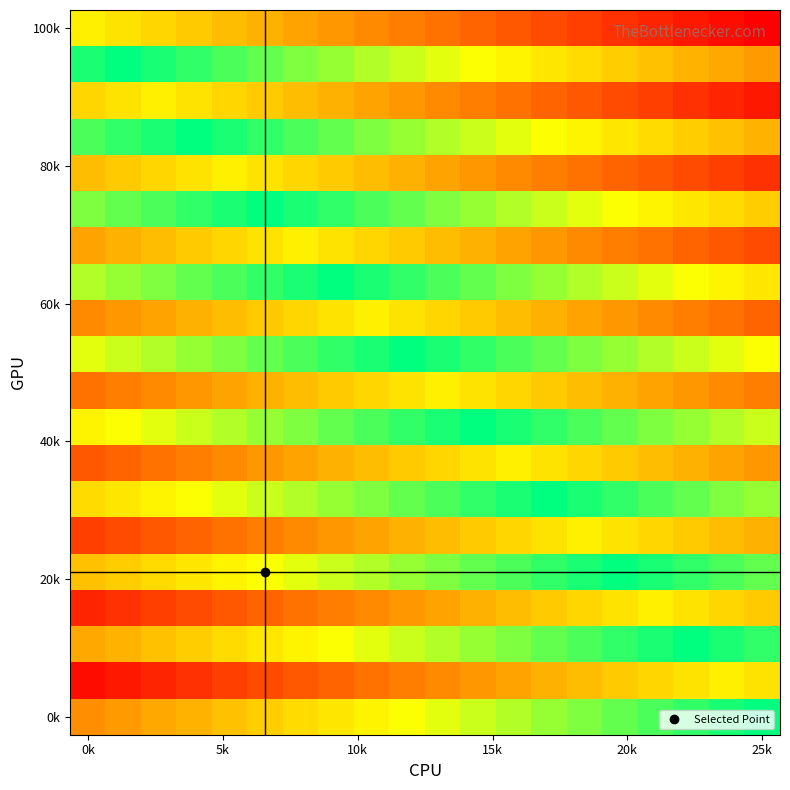

At which category is the sum across all series the highest?

9